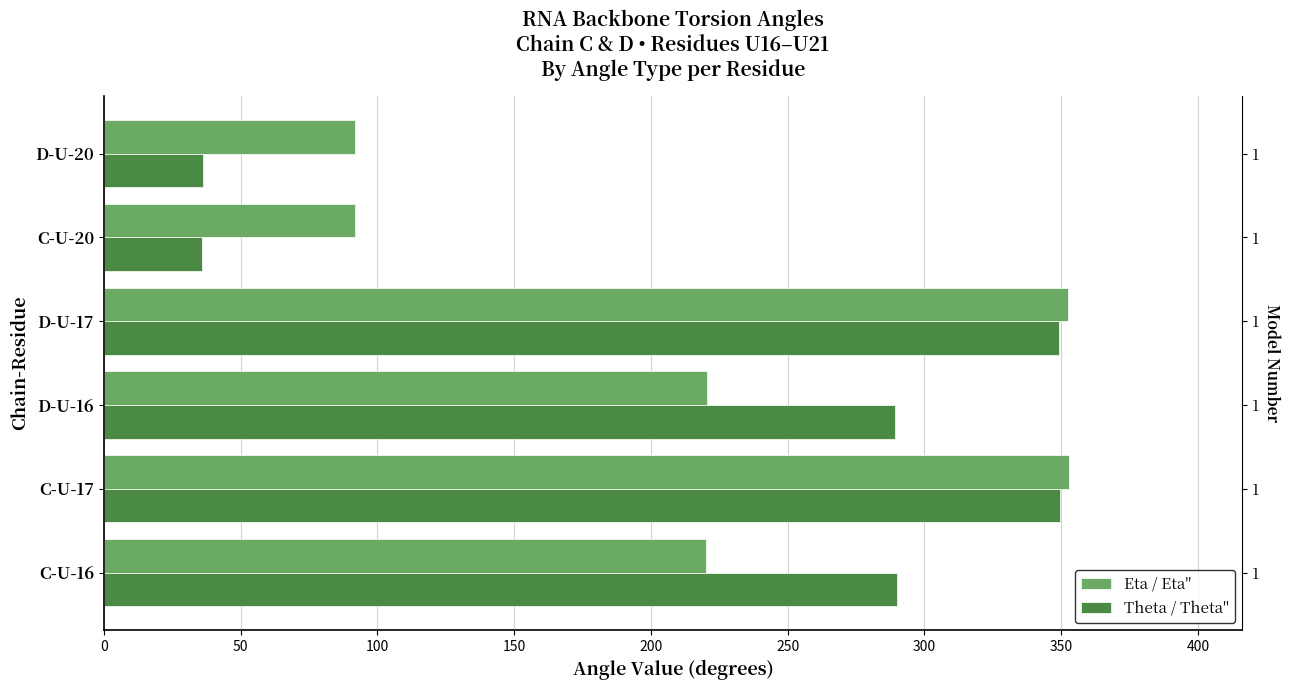

Is the value of Eta / Eta'' at D-U-20 greater than the value of Theta / Theta'' at D-U-16?

No